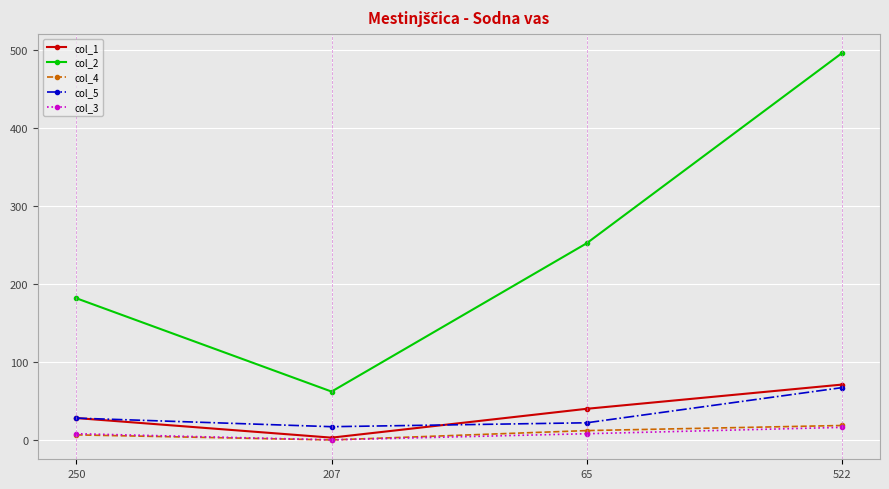

List the labels in order of col_2 value, largest first.

522, 65, 250, 207